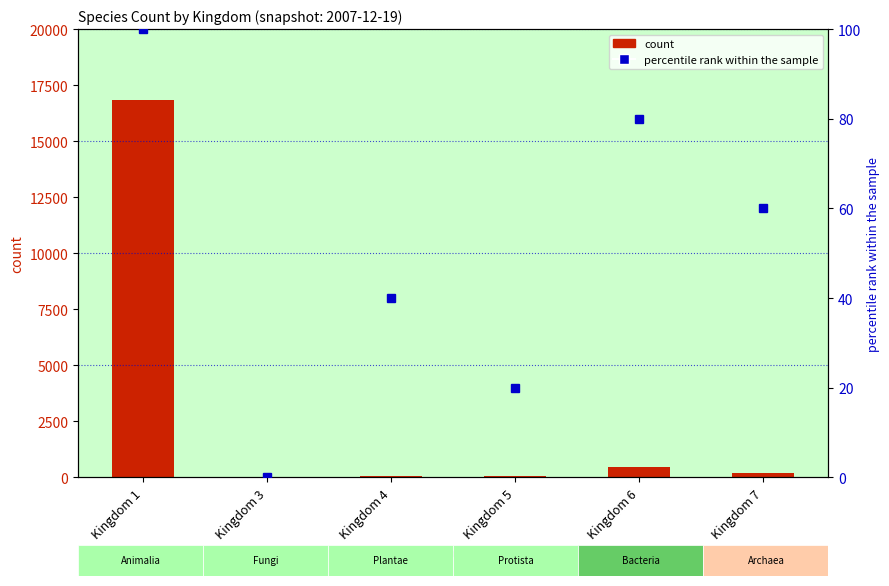

Rank the series by their average value, from highest to lowest.

count, percentile rank within the sample